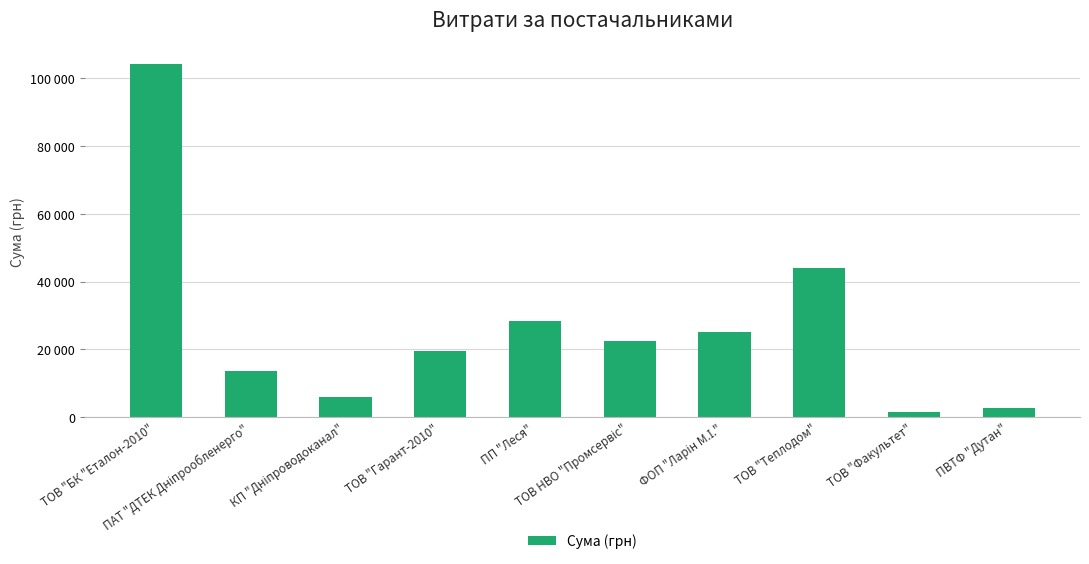

Reading left to right, what are all the values shown in this chart?

ТОВ "БК "Еталон-2010"=104400.0	ПАТ "ДТЕК Дніпрообленерго"=13757.5	КП "Дніпроводоканал"=6073.0	ТОВ "Гарант-2010"=19516.0	ПП "Леся"=28465.7	ТОВ НВО "Промсервіс"=22443.5	ФОП "Ларін М.І."=25051.5	ТОВ "Теплодом"=44000.0	ТОВ "Факультет"=1400.0	ПВТФ "Дутан"=2796.0